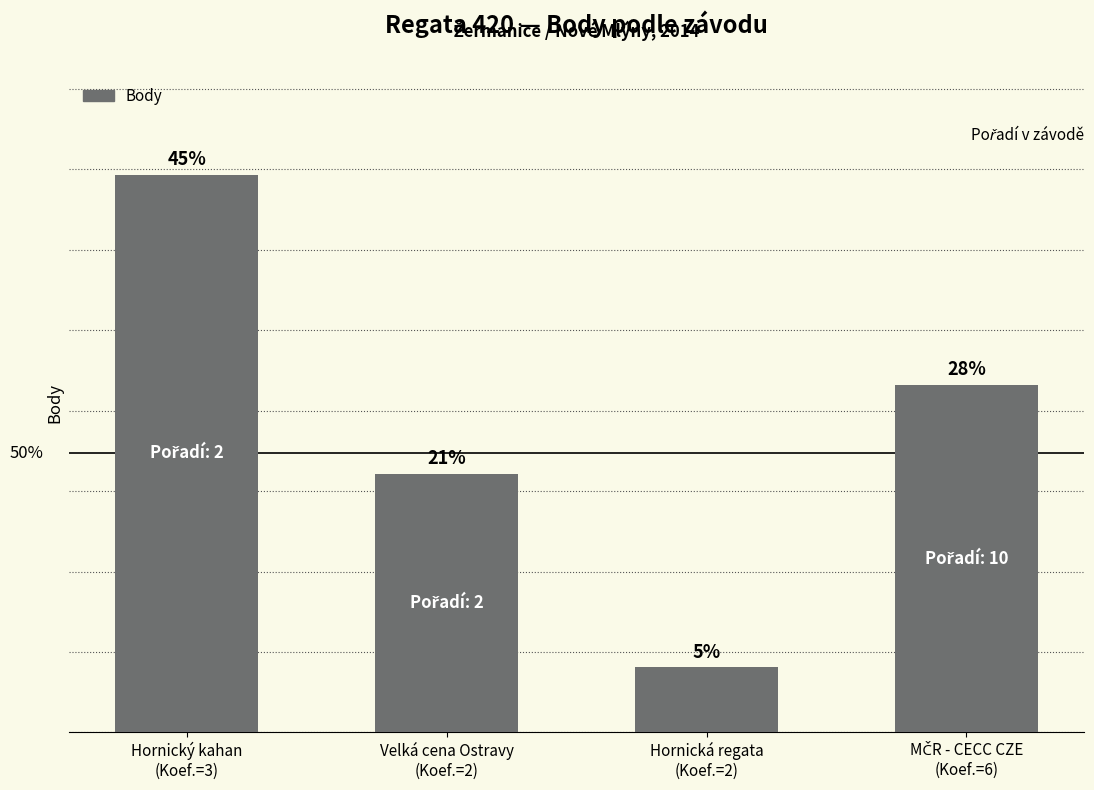

What position from the left is MČR - CECC CZE
(Koef.=6)?

4